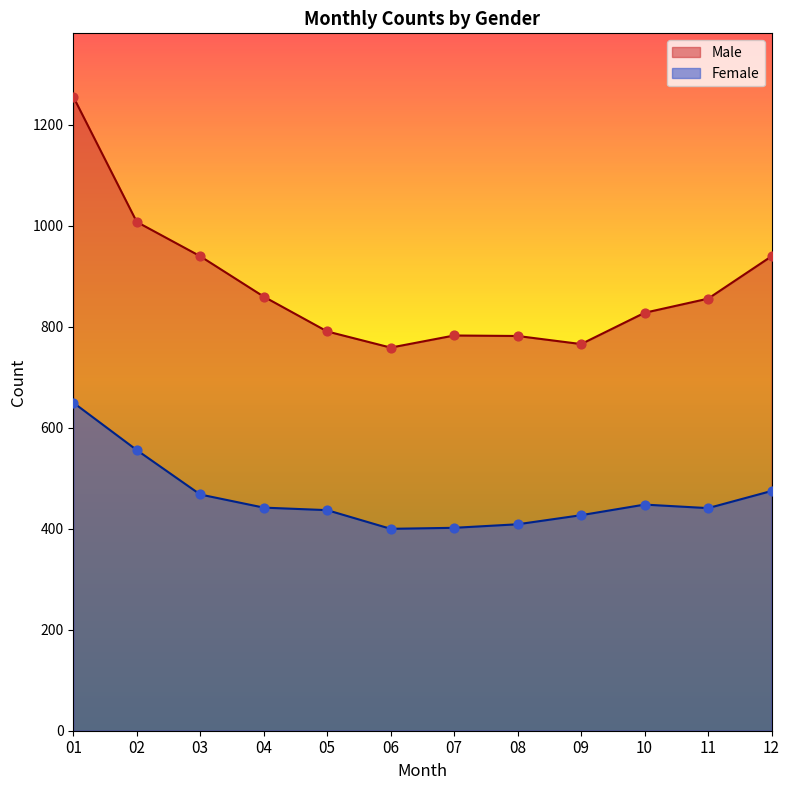

What is the total value across all series at 02?

1564